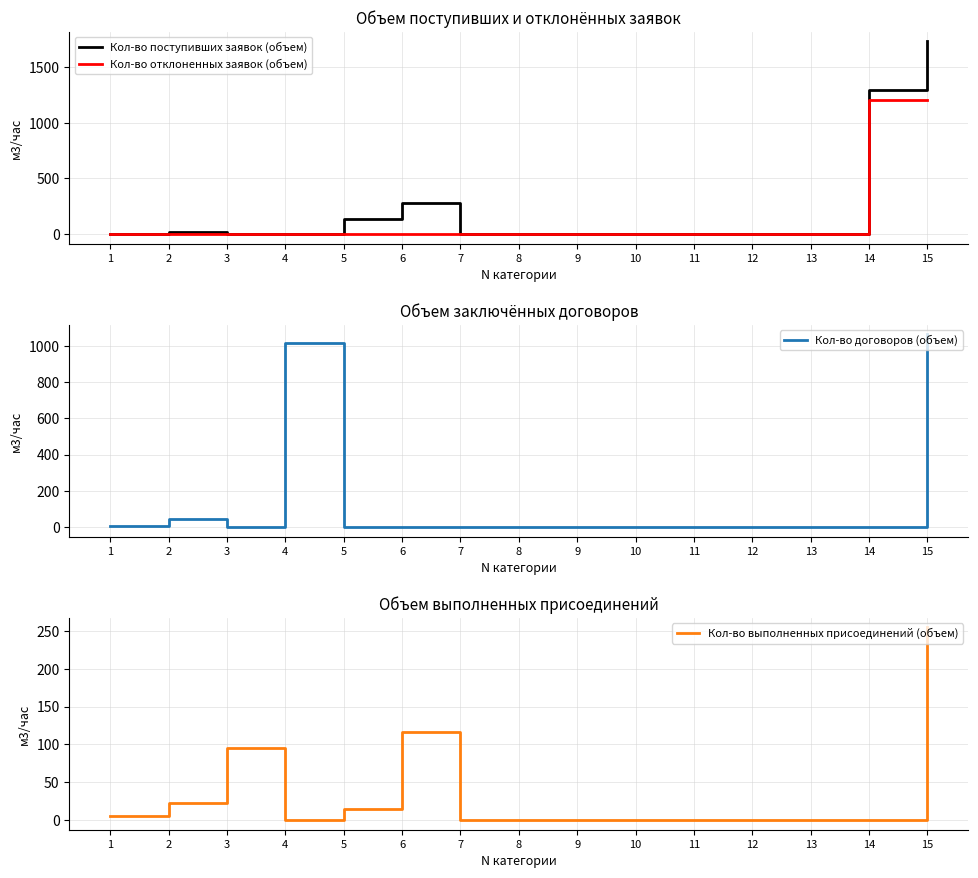

True or false: Кол-во отклоненных заявок (объем) and Кол-во договоров (объем) cross at least once.

False